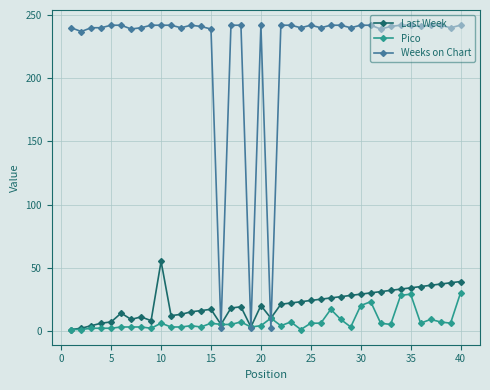

Which series has the largest total across all categories?

Weeks on Chart